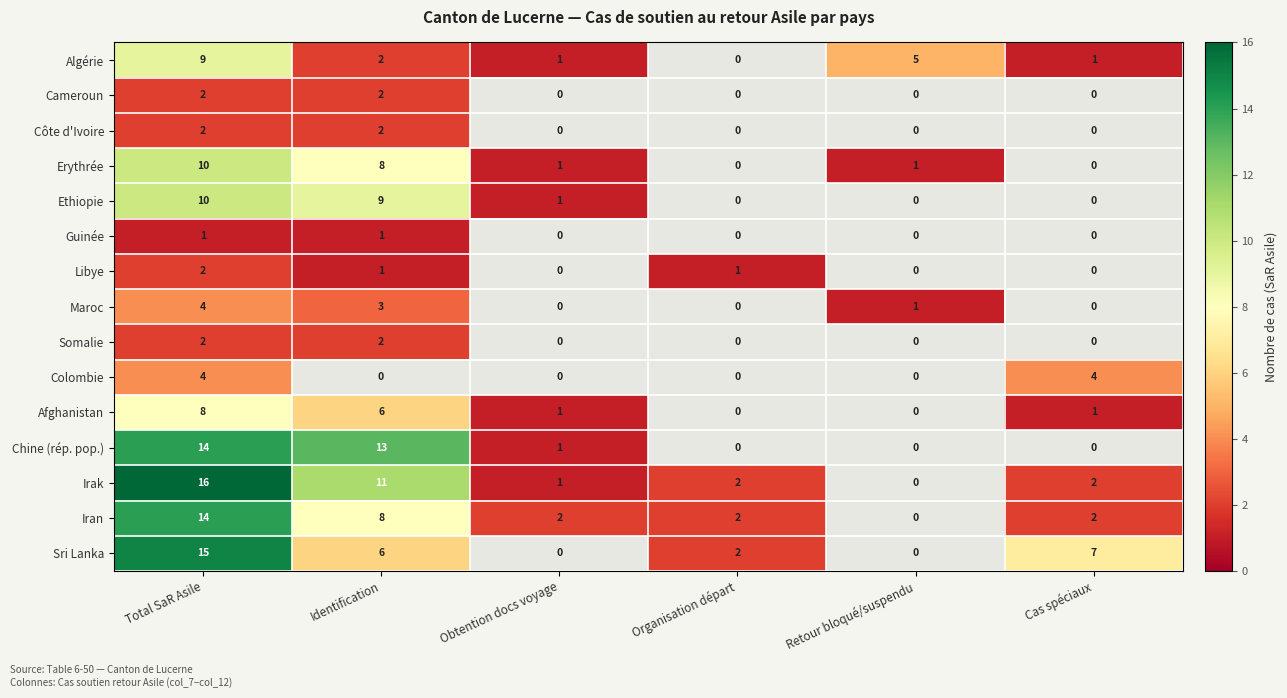

True or false: Ethiopie has a value of 0 at Obtention docs voyage.

False